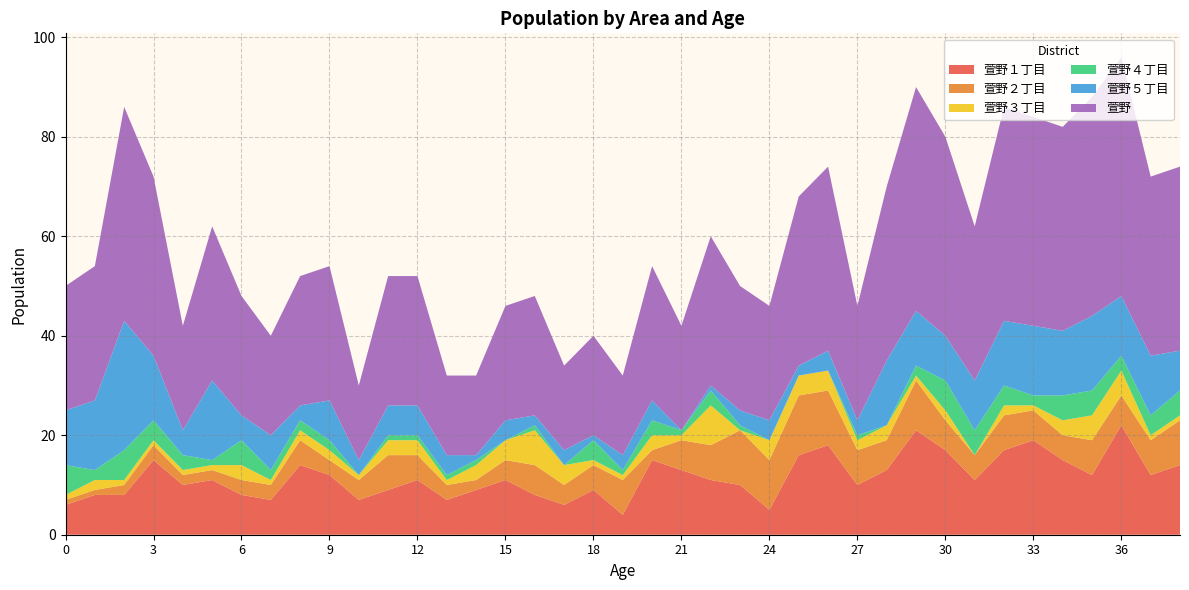

Reading left to right, what are all the values shown in this chart?

萱野１丁目: 6	8	8	15	10	11	8	7	14	12	7	9	11	7	9	11	8	6	9	4	15	13	11	10	5	16	18	10	13	21	17	11	17	19	15	12	22	12	14
萱野２丁目: 1	1	2	3	2	2	3	3	5	3	4	7	5	3	2	4	6	4	5	7	2	6	7	11	10	12	11	7	6	10	6	5	7	6	5	7	6	7	9
萱野３丁目: 1	2	1	1	1	1	3	1	2	2	1	3	3	1	3	4	7	4	1	1	3	1	8	0	4	4	4	2	3	1	2	0	2	1	3	5	5	1	1
萱野４丁目: 6	2	6	4	3	1	5	2	2	2	0	1	1	1	1	0	1	0	4	1	3	1	3	1	0	0	0	1	0	2	6	5	4	2	5	5	3	4	5
萱野５丁目: 11	14	26	13	5	16	5	7	3	8	3	6	6	4	1	4	2	3	1	3	4	0	1	3	4	2	4	3	13	11	9	10	13	14	13	15	12	12	8
萱野: 25	27	43	36	21	31	24	20	26	27	15	26	26	16	16	23	24	17	20	16	27	21	30	25	23	34	37	23	35	45	40	31	43	42	41	44	48	36	37